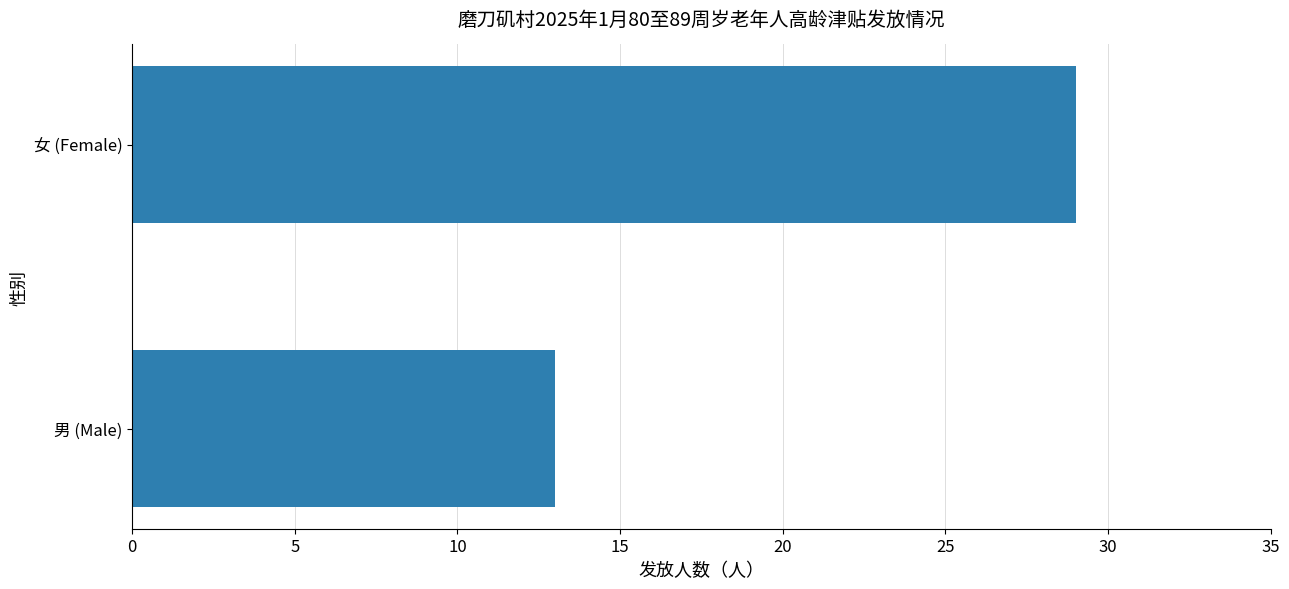

Rank the categories by value from lowest to highest.

男 (Male), 女 (Female)